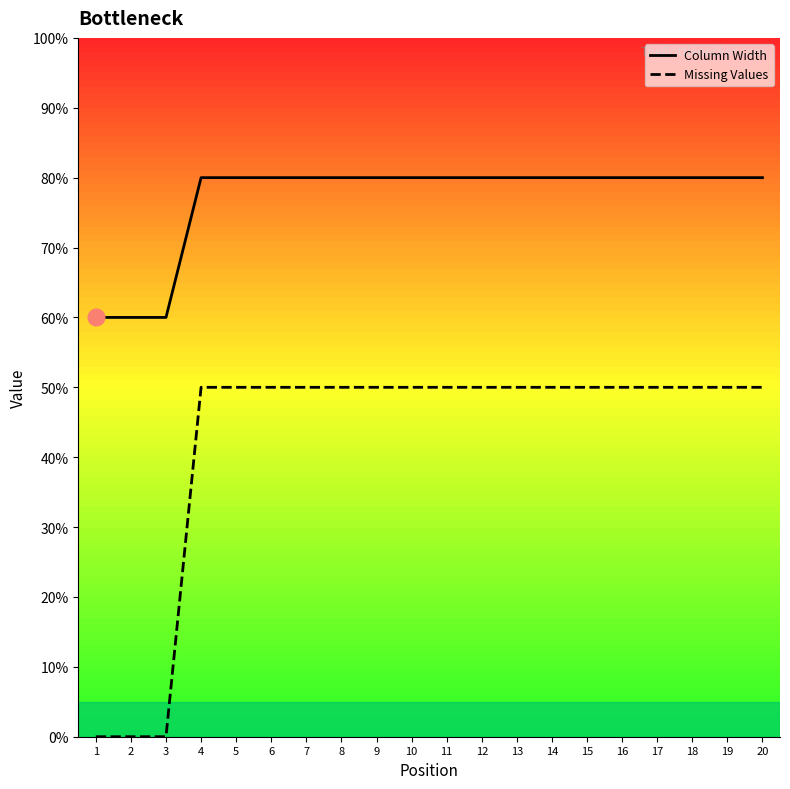

True or false: Missing Values and Column Width intersect in this chart.

False